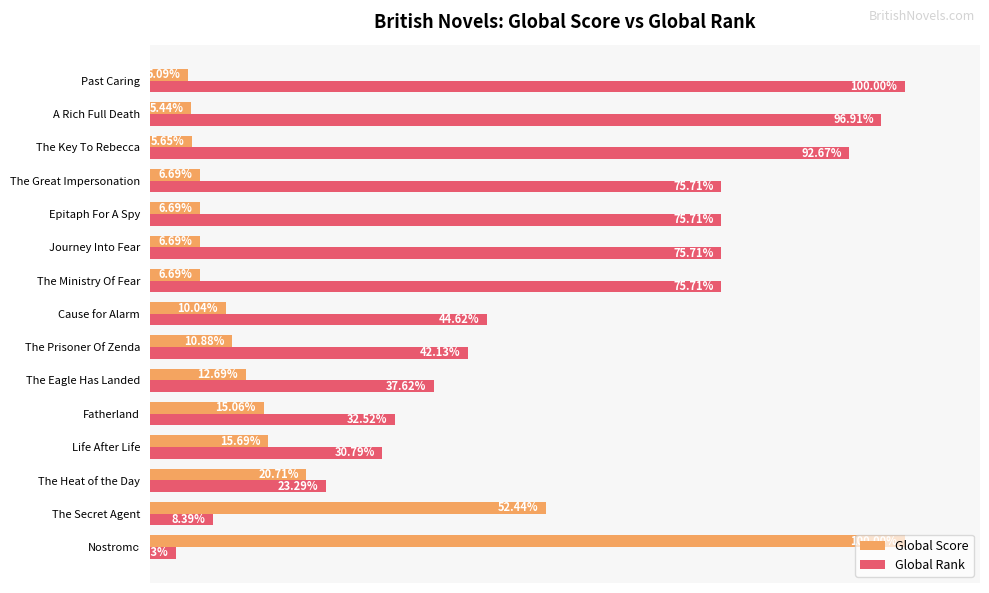

Between Cause for Alarm and Journey Into Fear, which series saw the biggest shift?

Global Rank